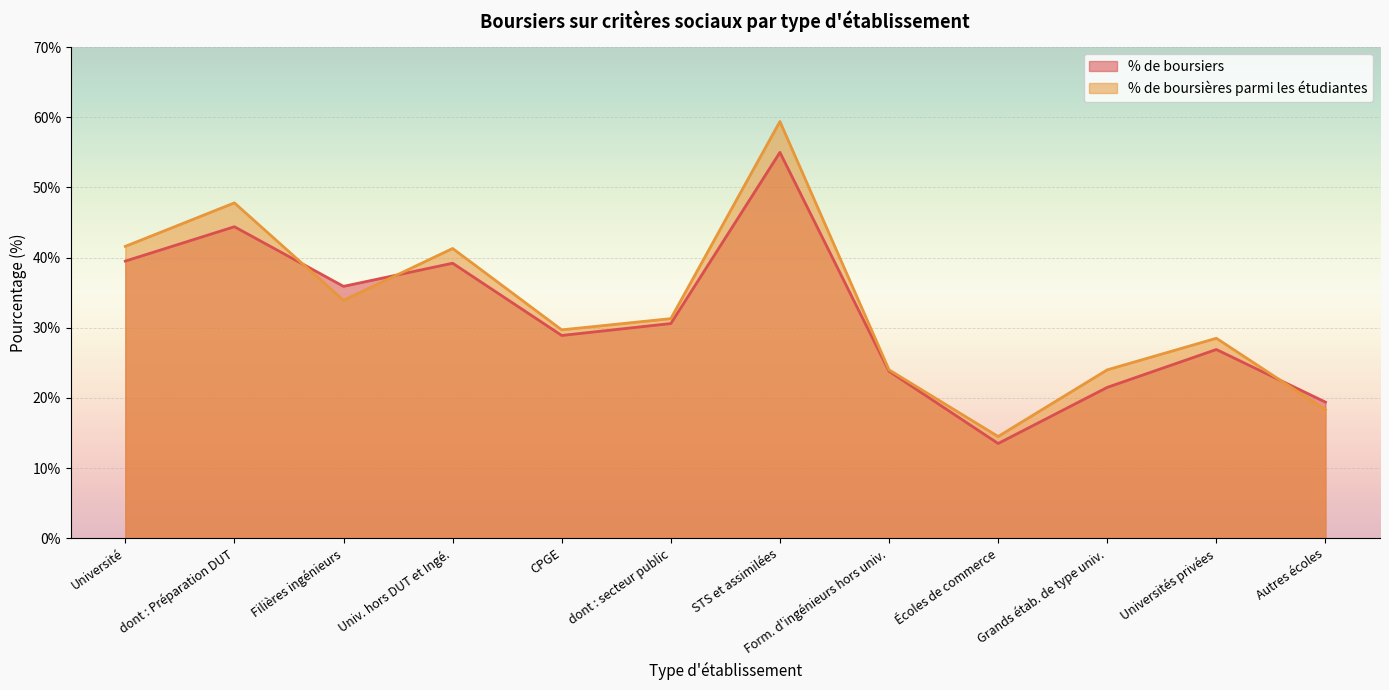

At which category is the sum across all series the highest?

STS et assimilées